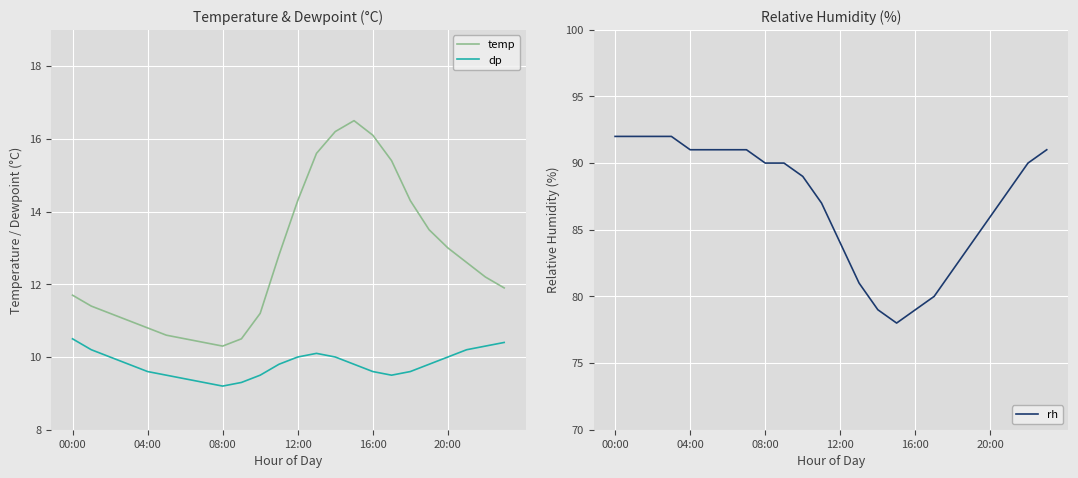

How many interior local peaks does the dp series have?

1